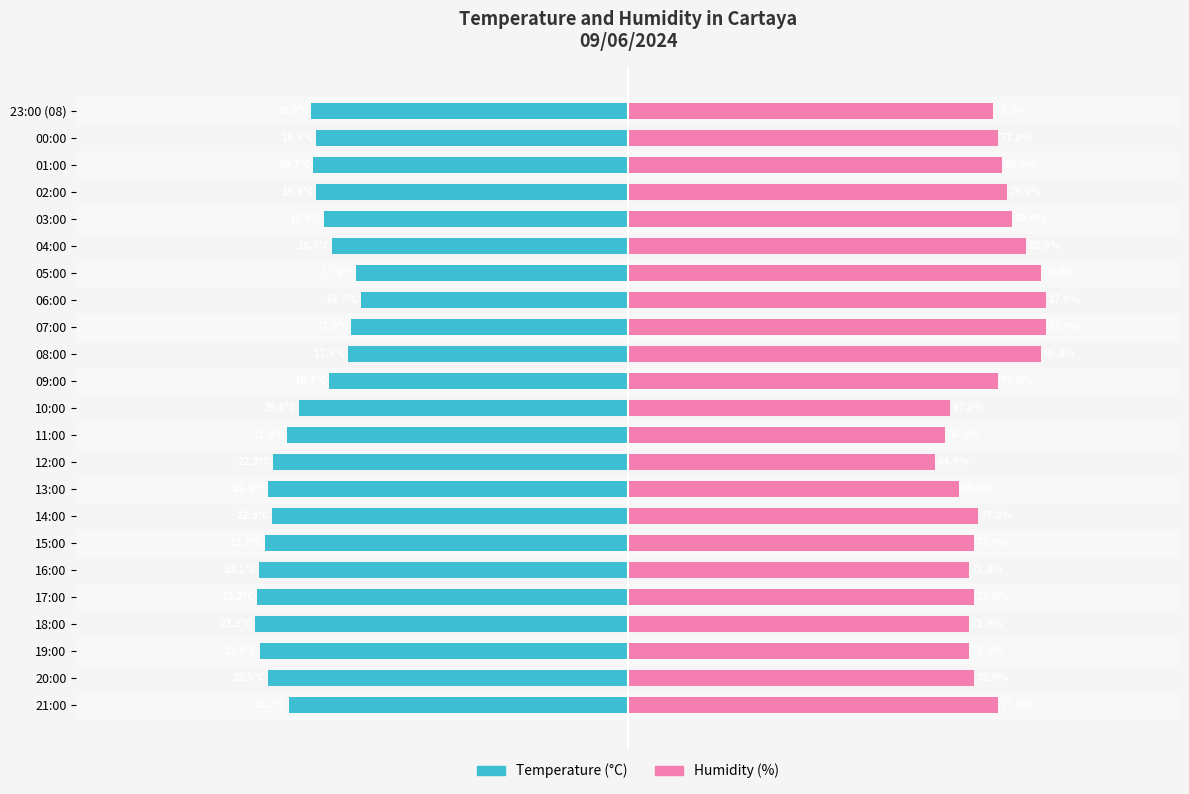

Between 11:00 and 03:00, which series saw the biggest shift?

Humidity (%)